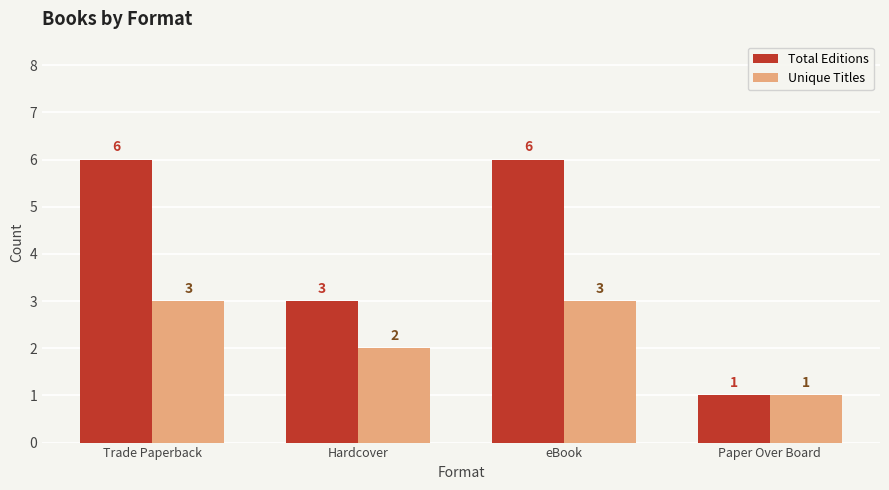

At how many categories does at least one series exceed 4?

2